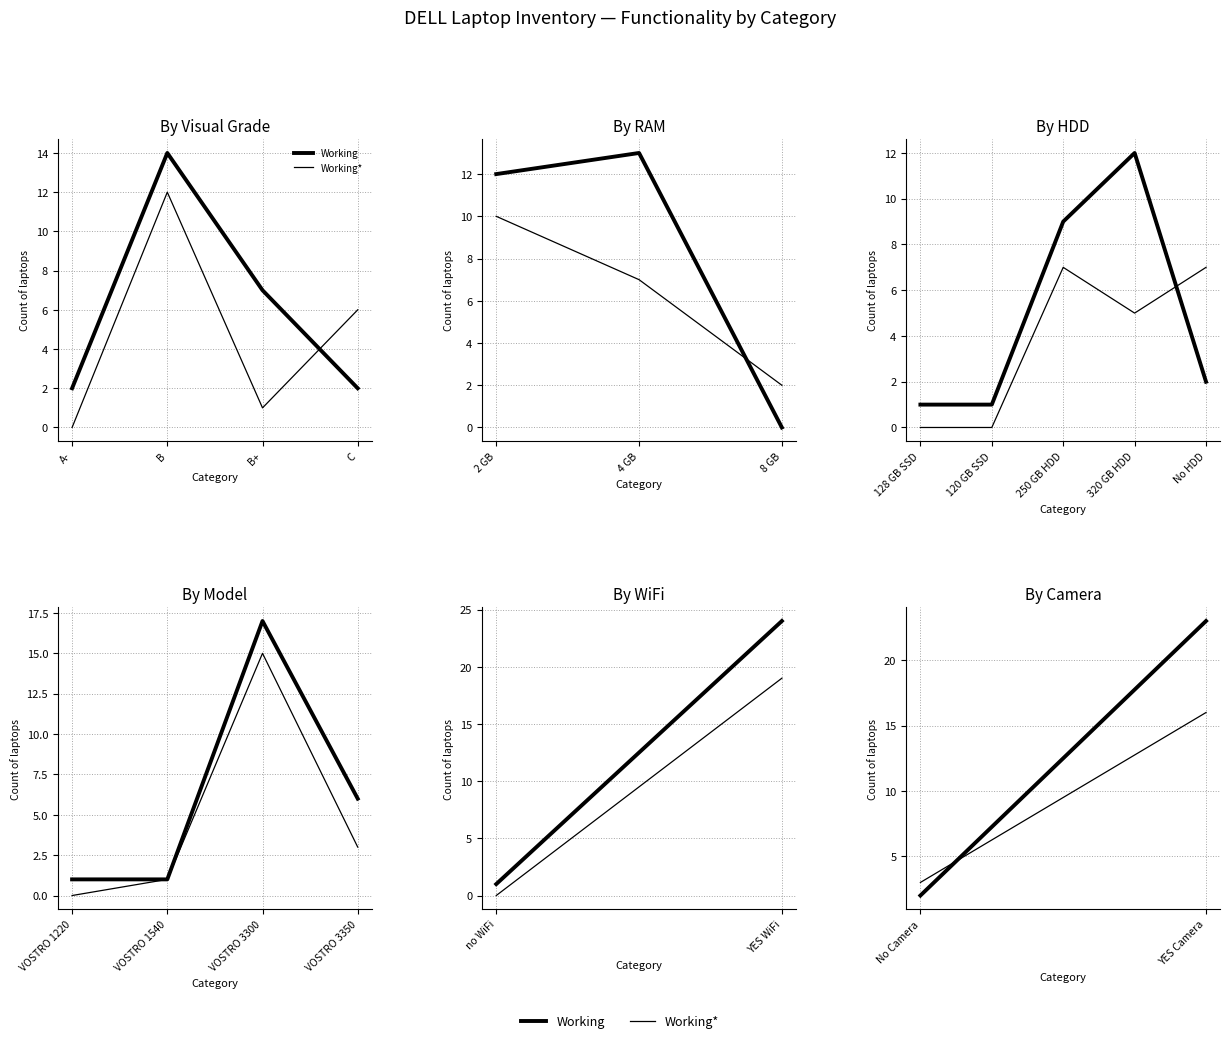

At YES Camera, list the series in order from smallest to largest.

Working*, Working